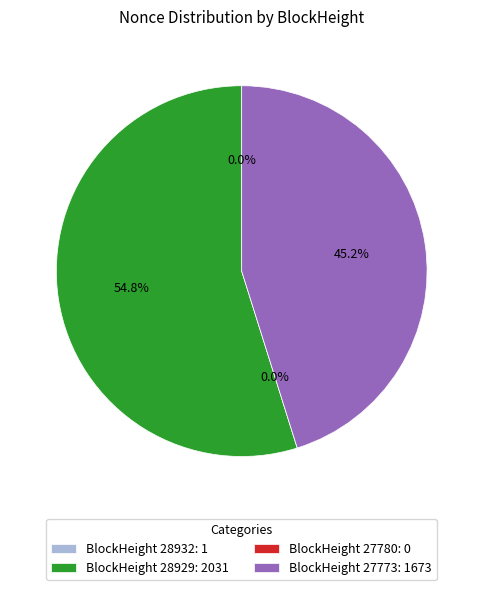

Between 28929 and 27773, which is larger?

28929